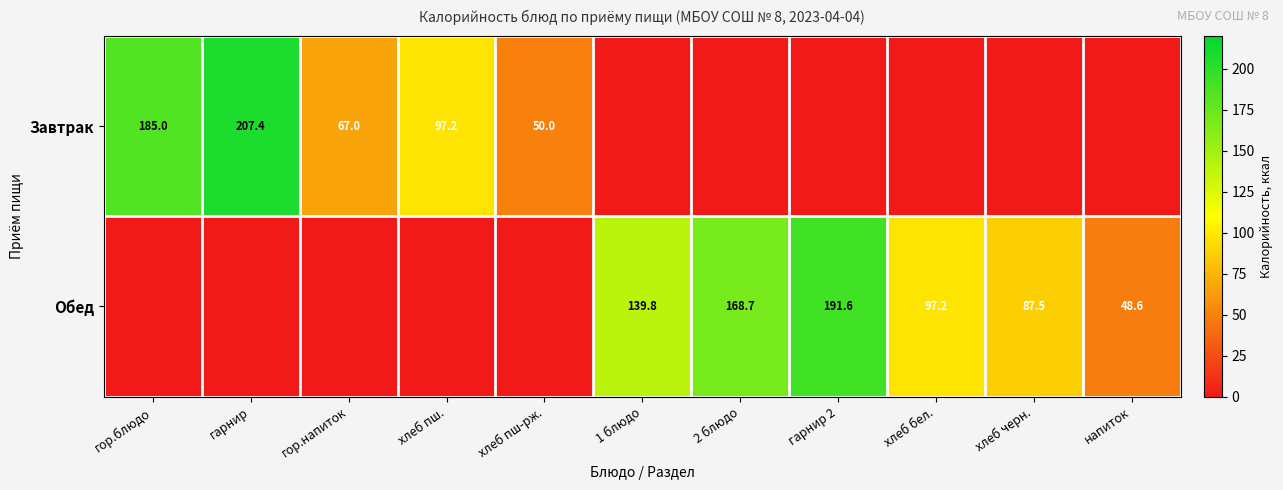

Between гор.напиток and гарнир, which is larger?

гарнир